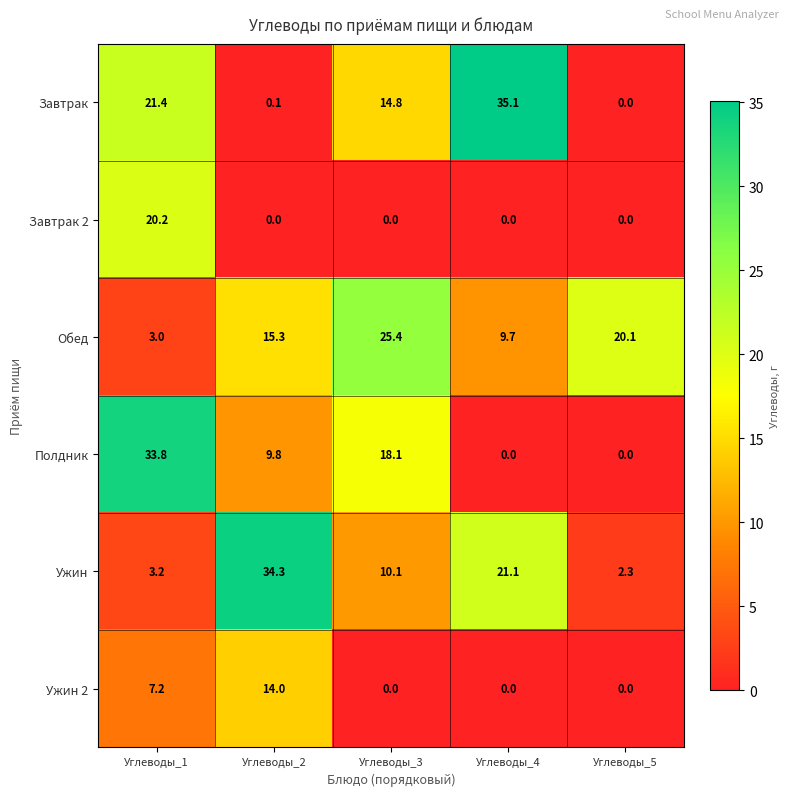

What is the difference between the Завтрак 2 values at Углеводы_1 and Углеводы_5?

20.2